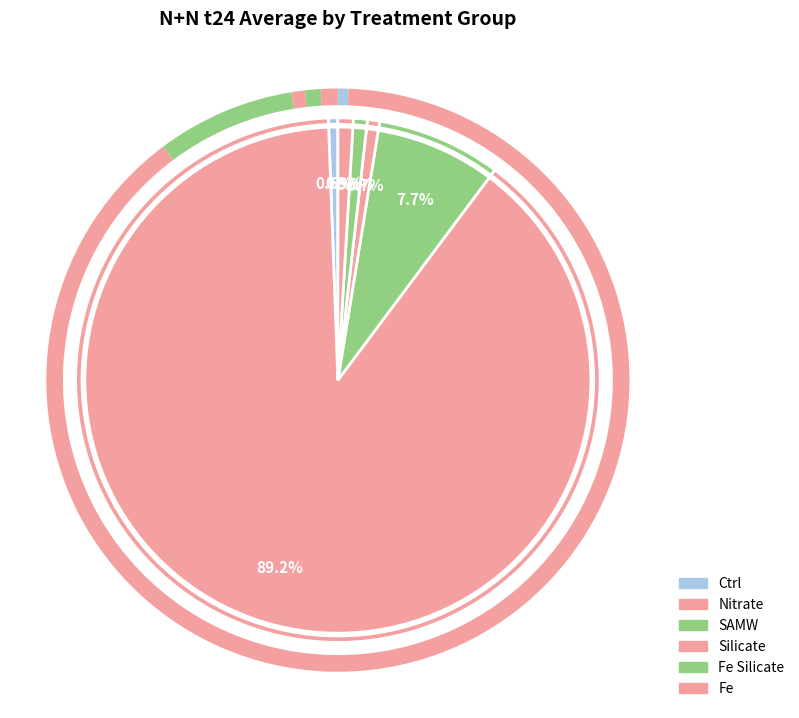

What percentage is NOT represented by Silicate?

99.3%